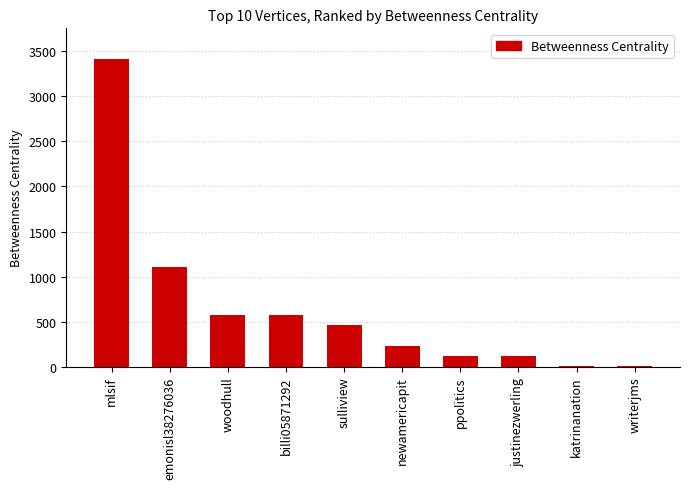

What is the greatest value displayed?

3410.3